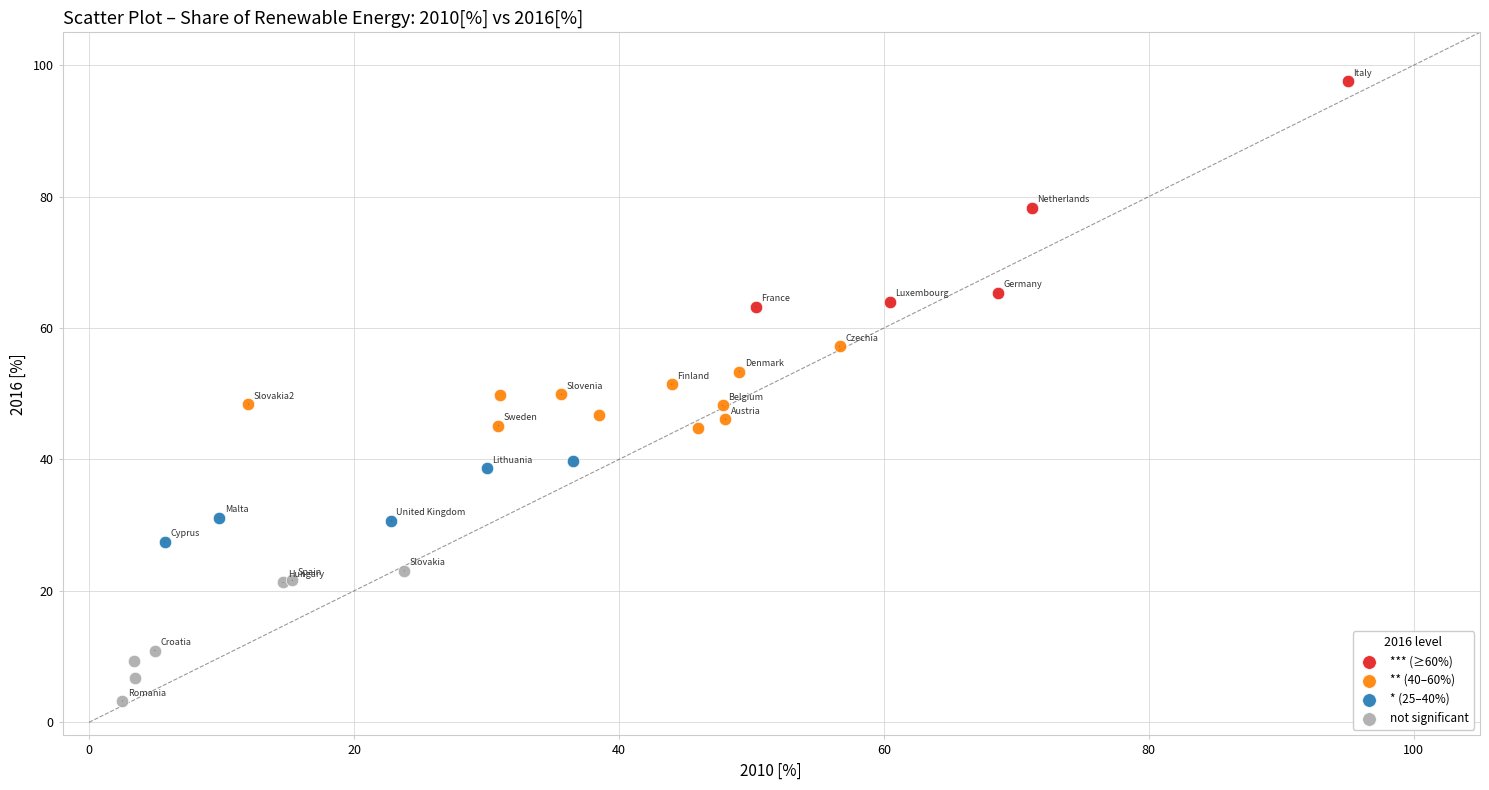

What are all the series names shown in the legend?

*** (≥60%), ** (40–60%), * (25–40%), not significant